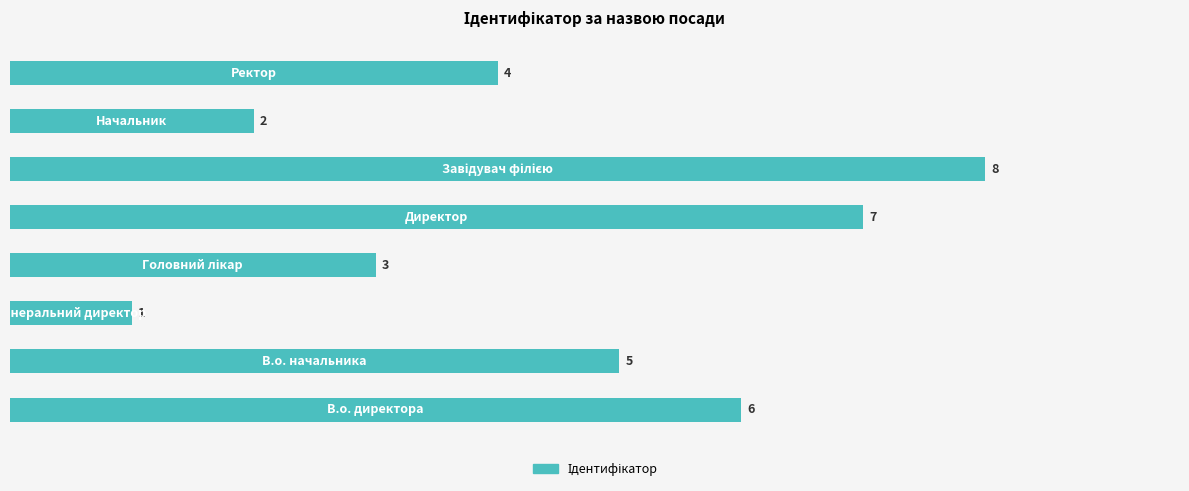

What is the difference between the maximum and second lowest values?

6